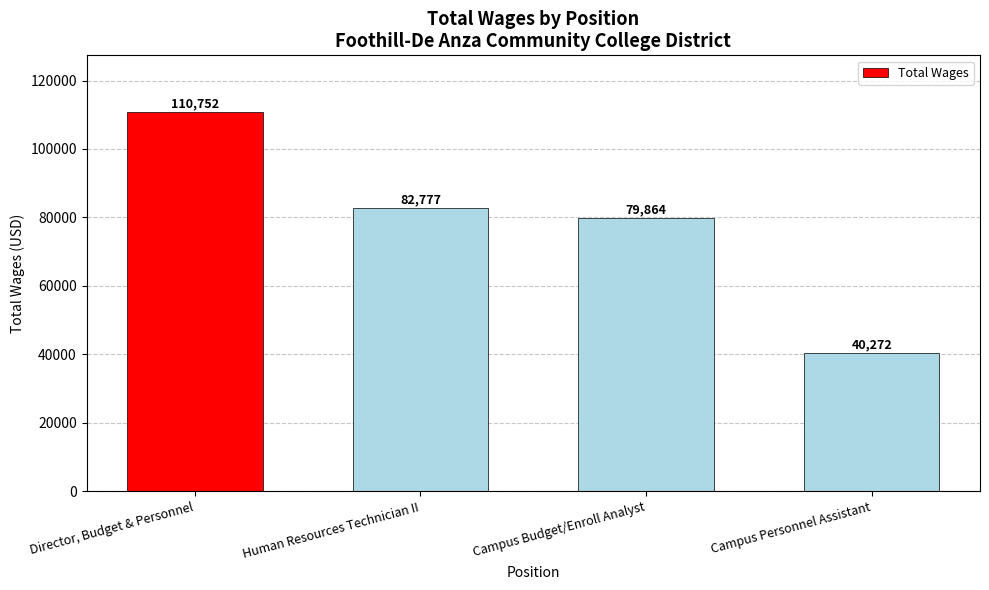

How many categories are shown in the chart?

4